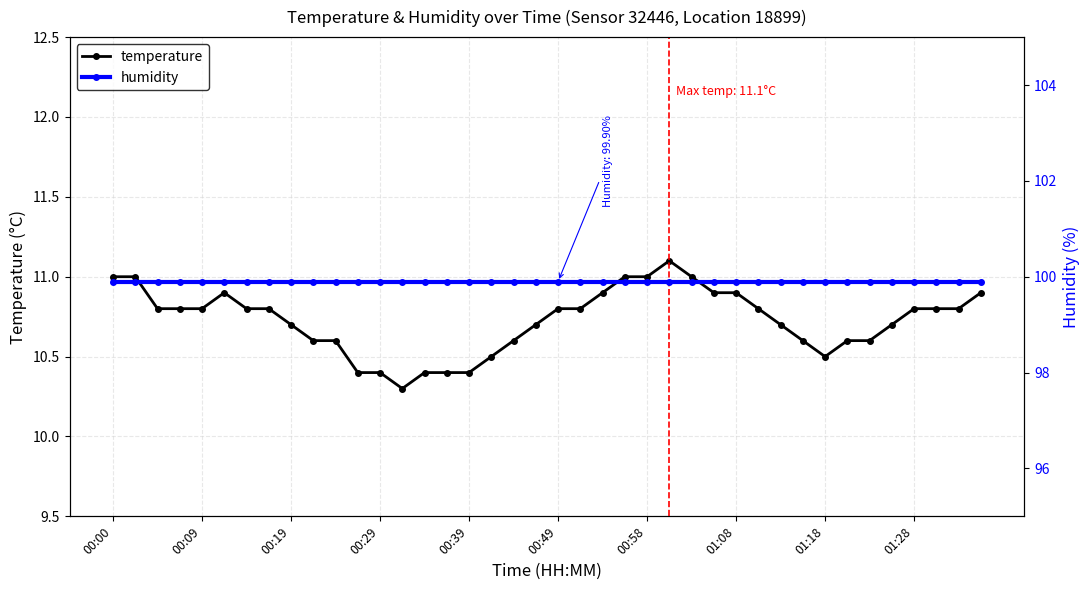

At 13, list the series in order from largest to smallest.

humidity, temperature